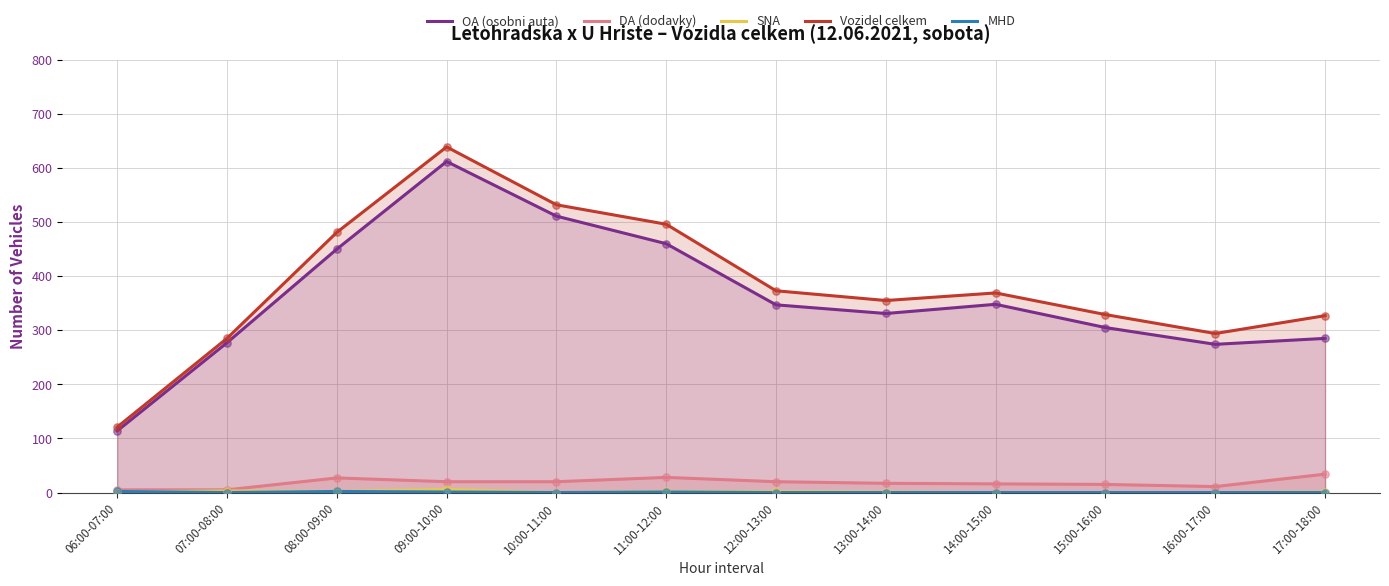

At how many categories does at least one series exceed 145?

11